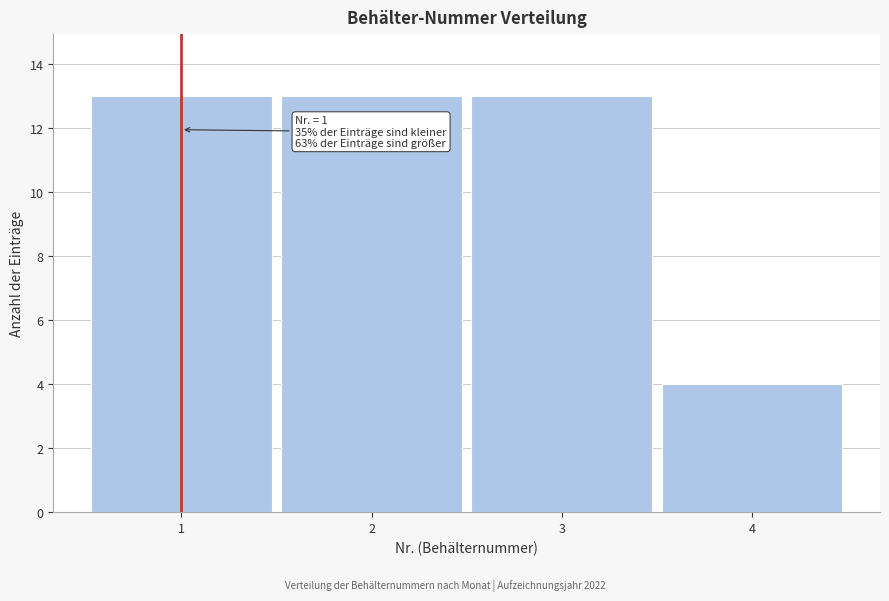

Reading right to left, transcribe all the data shown in this chart.

4=4	3=13	2=13	1=13